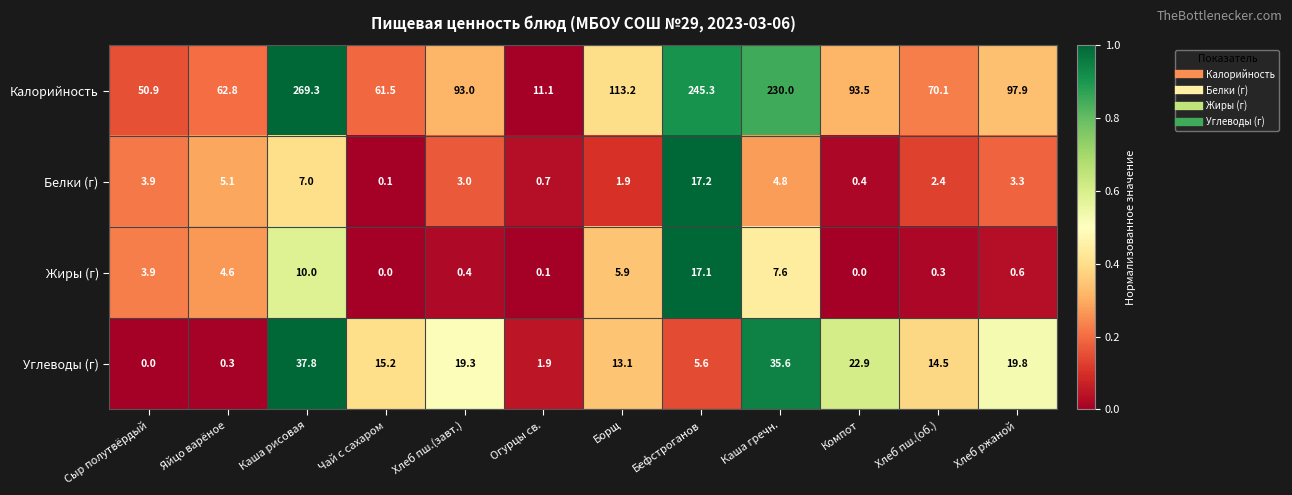

What is the sum of all Углеводы (г) values?

186.0